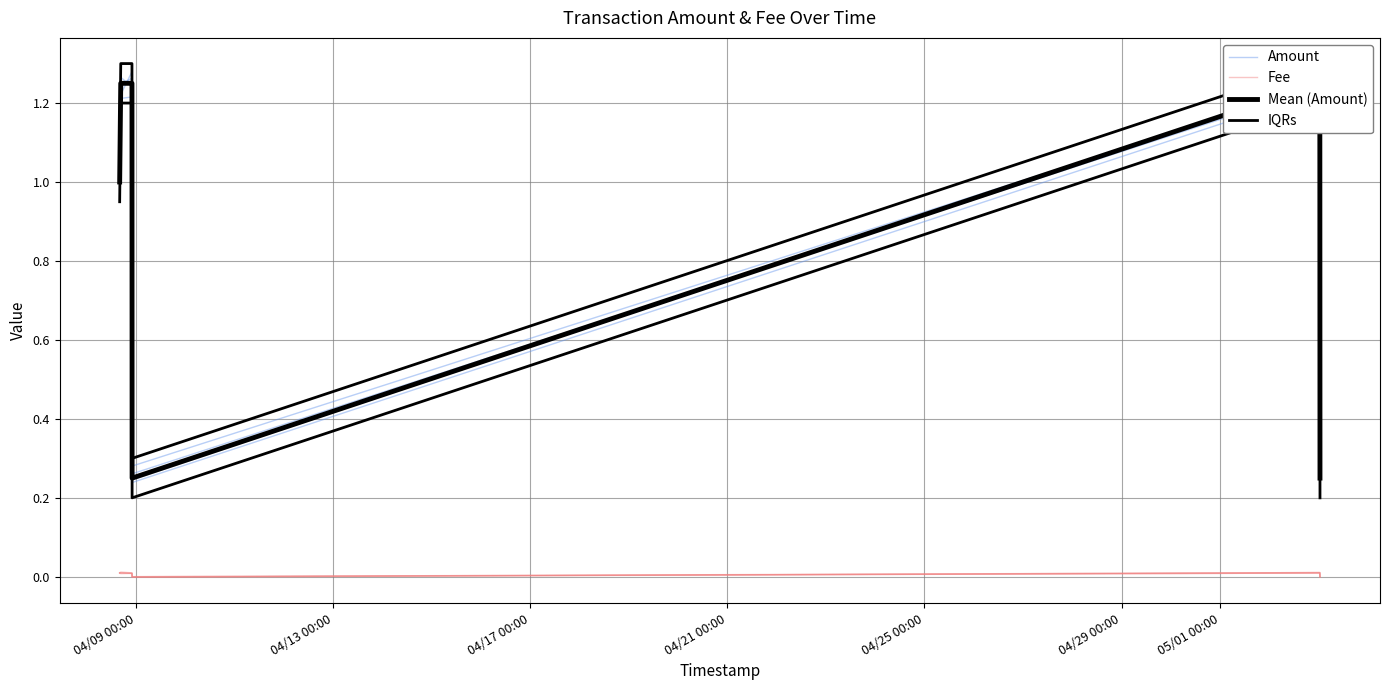

What is the total value across all series at 04/25 00:00?

3.8